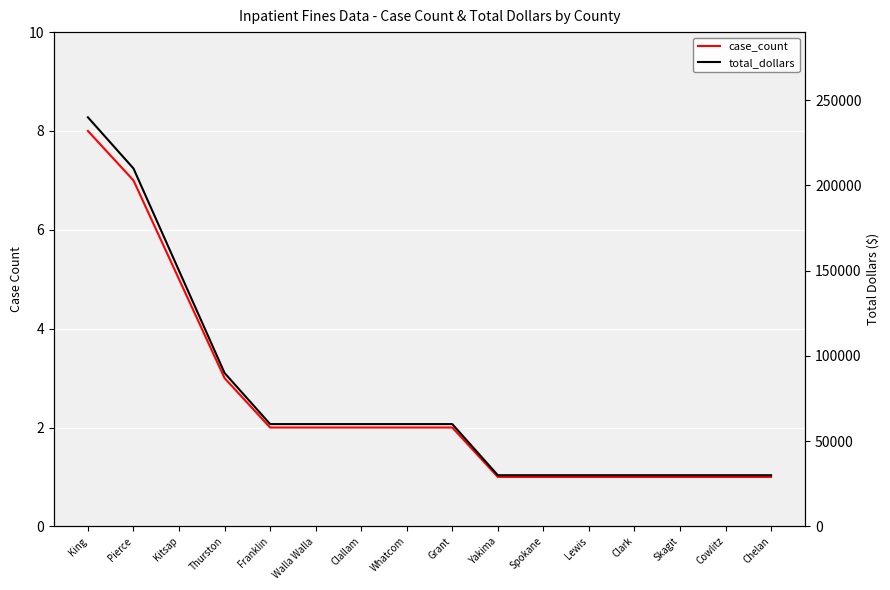

Where is case_count nearest to the value 4?

Kitsap